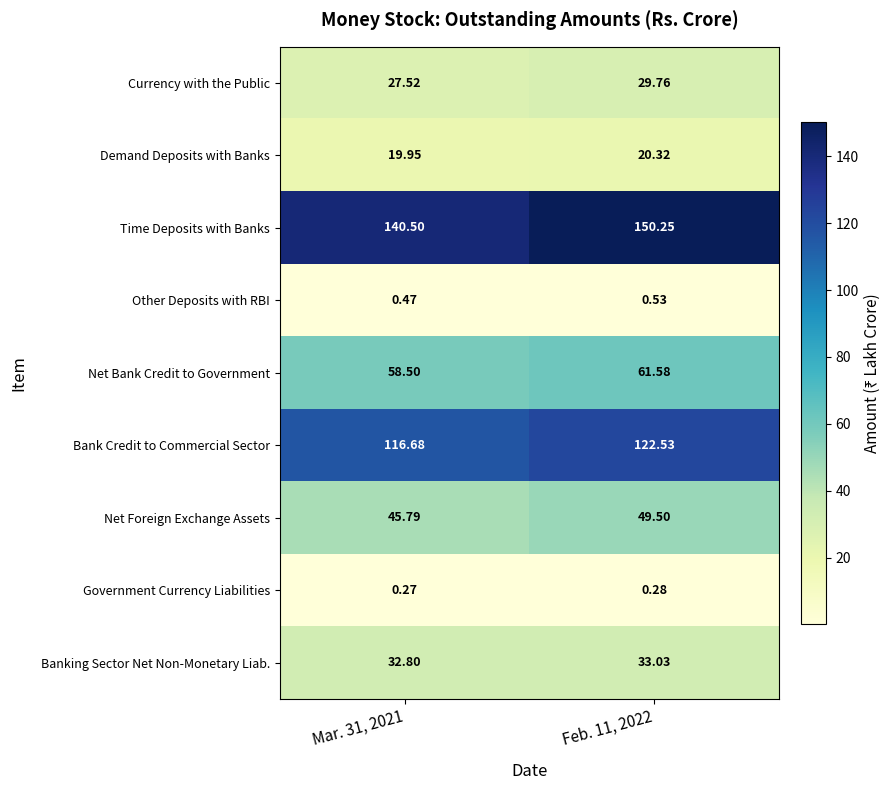

Rank the series at Feb. 11, 2022 from lowest to highest value.

Government Currency Liabilities, Other Deposits with RBI, Demand Deposits with Banks, Currency with the Public, Banking Sector Net Non-Monetary Liab., Net Foreign Exchange Assets, Net Bank Credit to Government, Bank Credit to Commercial Sector, Time Deposits with Banks